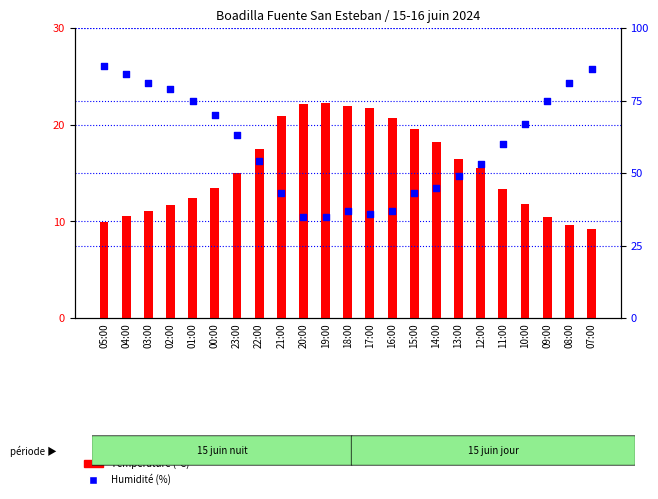

At how many categories does at least one series exceed 53?

13